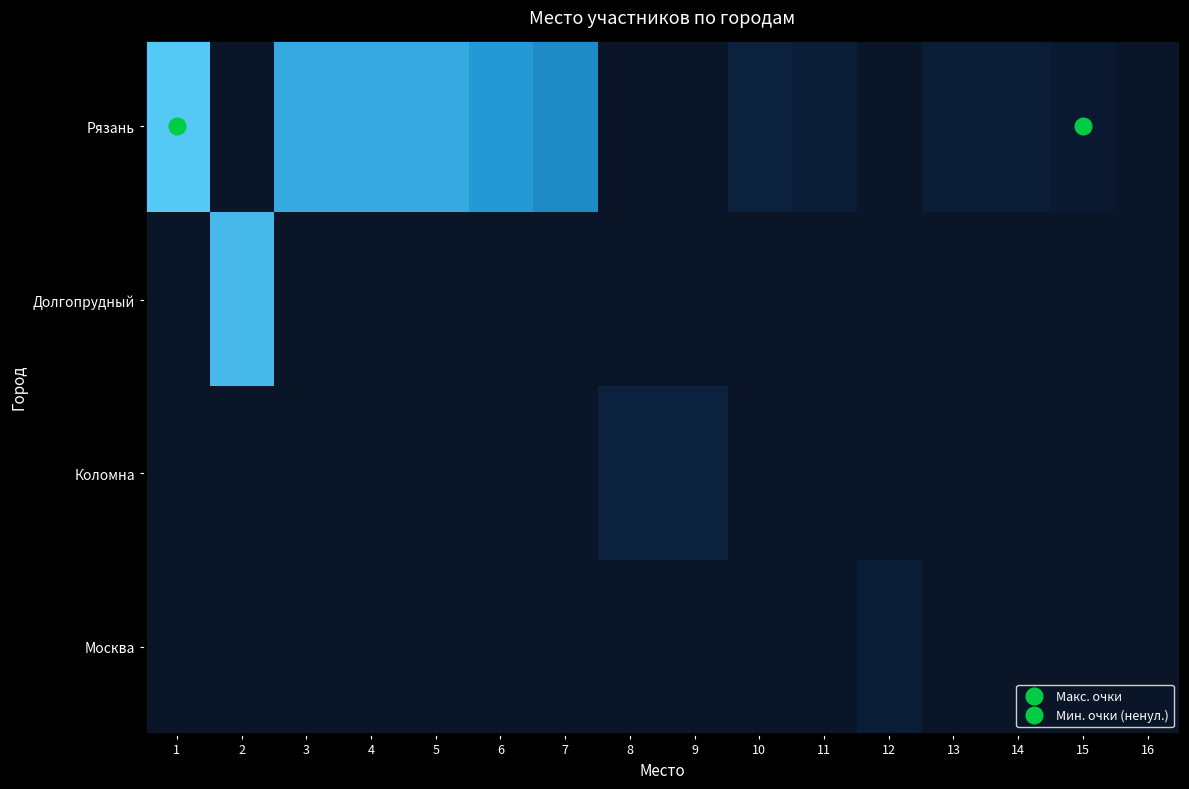

Between 9 and 5, which is larger?

5